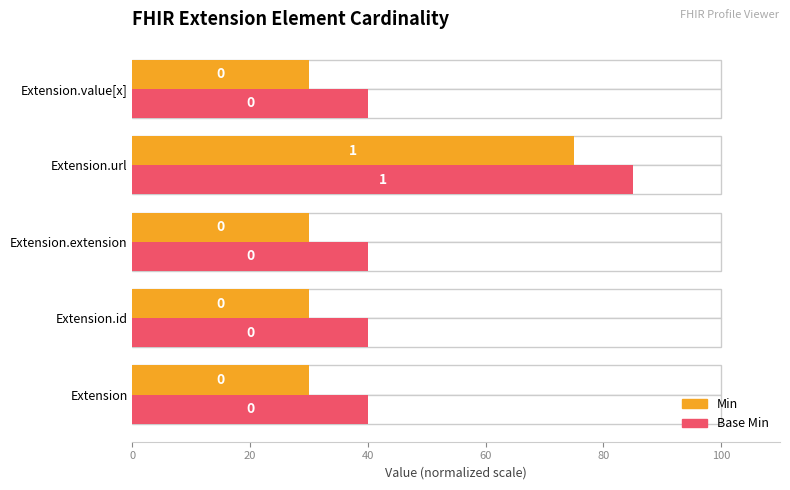

The Min series shows 10 at 20. True or false?

False